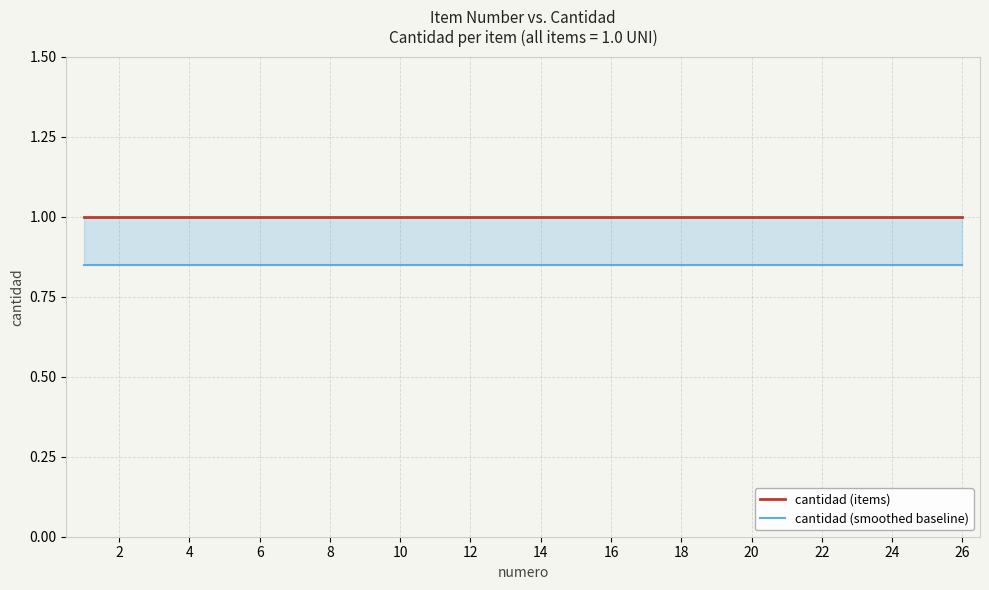

The cantidad (smoothed baseline) series shows 1.4 at 18. True or false?

False